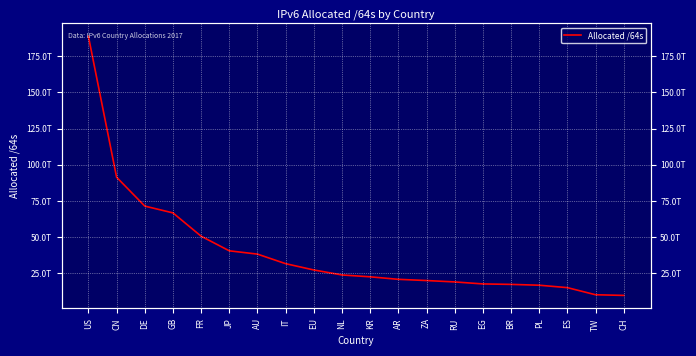

How many series are shown in this chart?

1